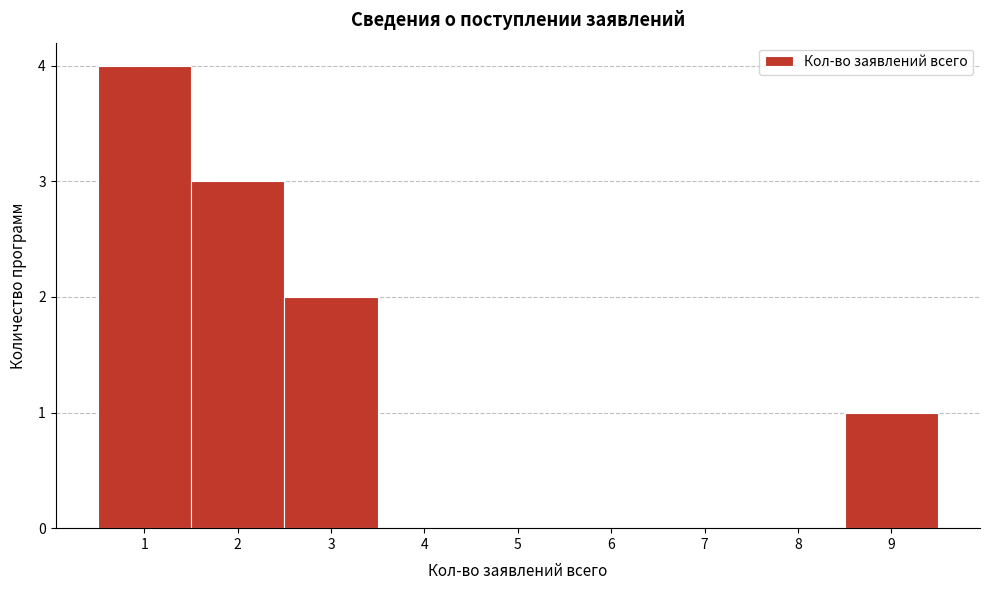

What is the height of the bar covering 2.5 to 3.5 on the x-axis? The values are not printed on the chart, so give them approximately, as read against the axis.

2